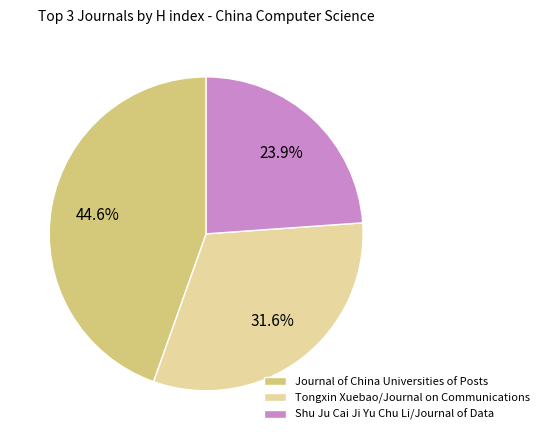

Does Tongxin Xuebao/Journal on Communications account for over 50% of the chart?

No